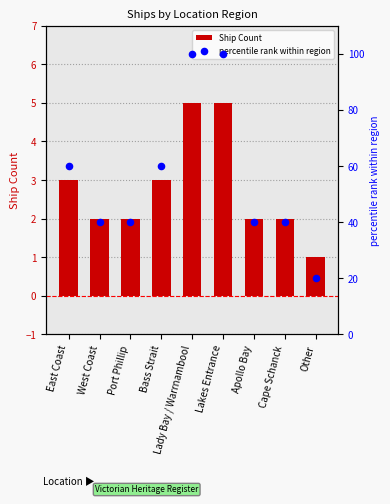

Is the value of percentile rank within region at Other greater than the value of Ship Count at West Coast?

Yes